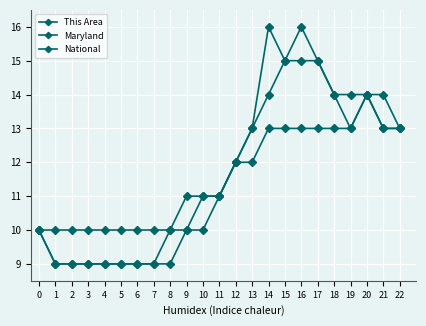

How many lines are shown in the chart?

3